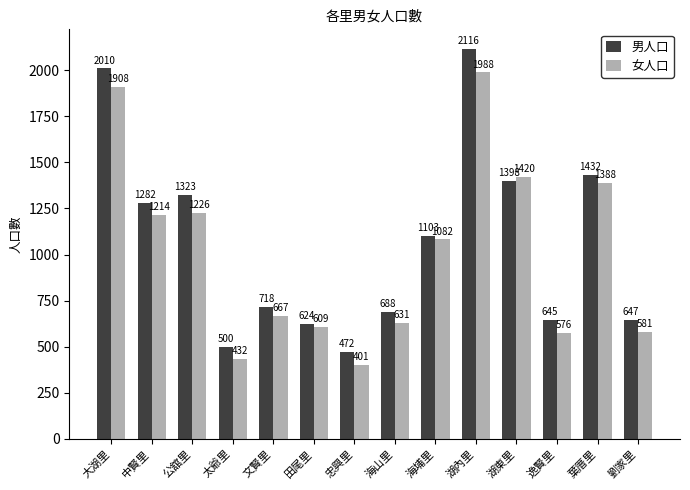

At which category is the sum across all series the highest?

湖內里